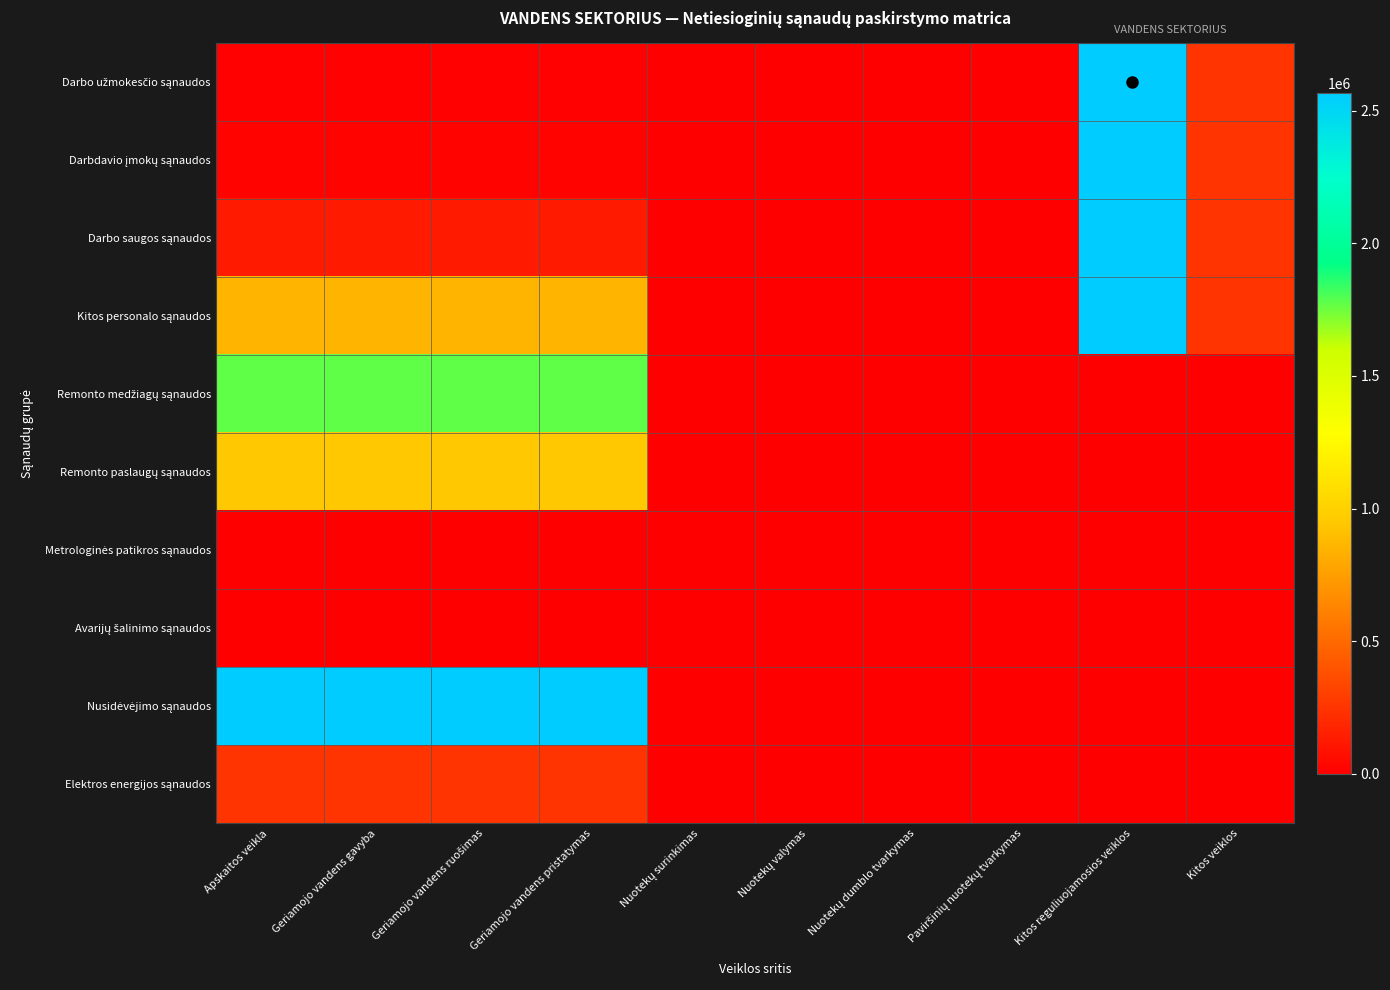

How many series are shown in this chart?

10